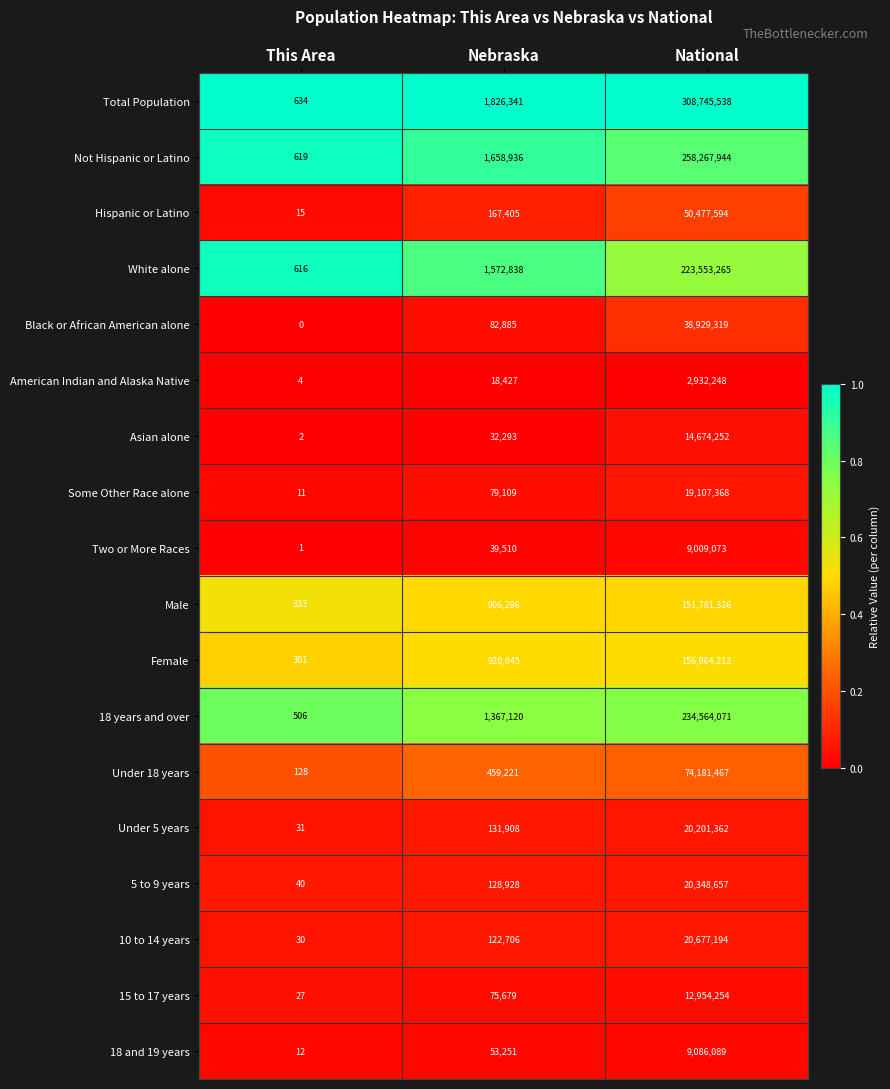

Which series has the largest total across all categories?

Total Population